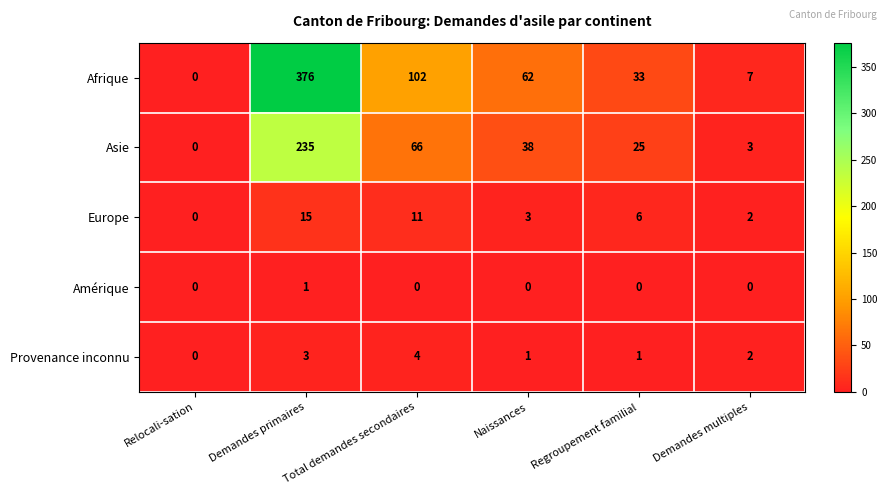

Which series has the largest range (max minus min)?

Afrique